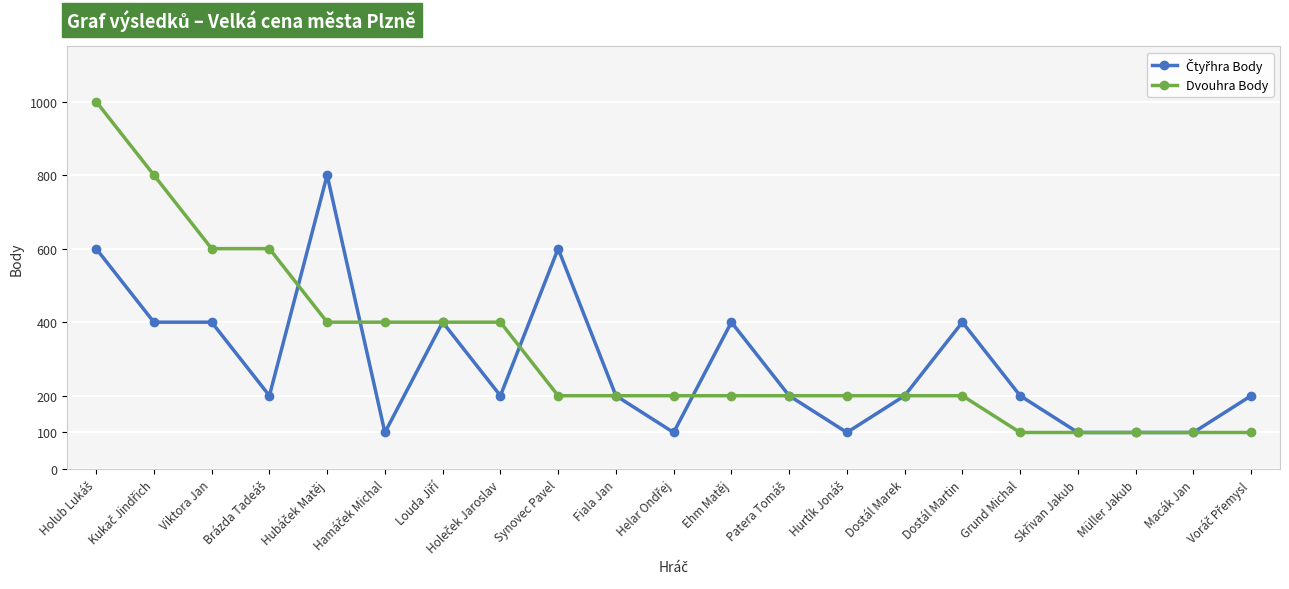

What is the greatest value displayed?

1000